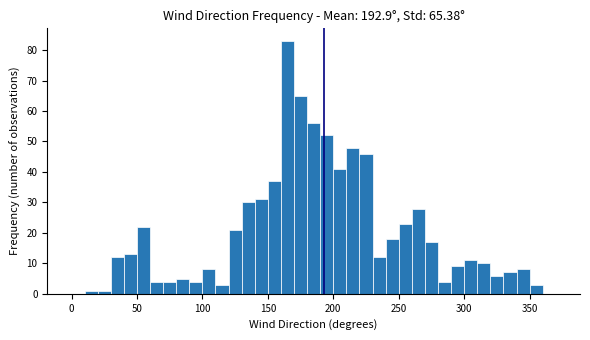

Around what value on the x-axis is the tallest bar? Give the approximate position of its centre, as read against the axis.

165